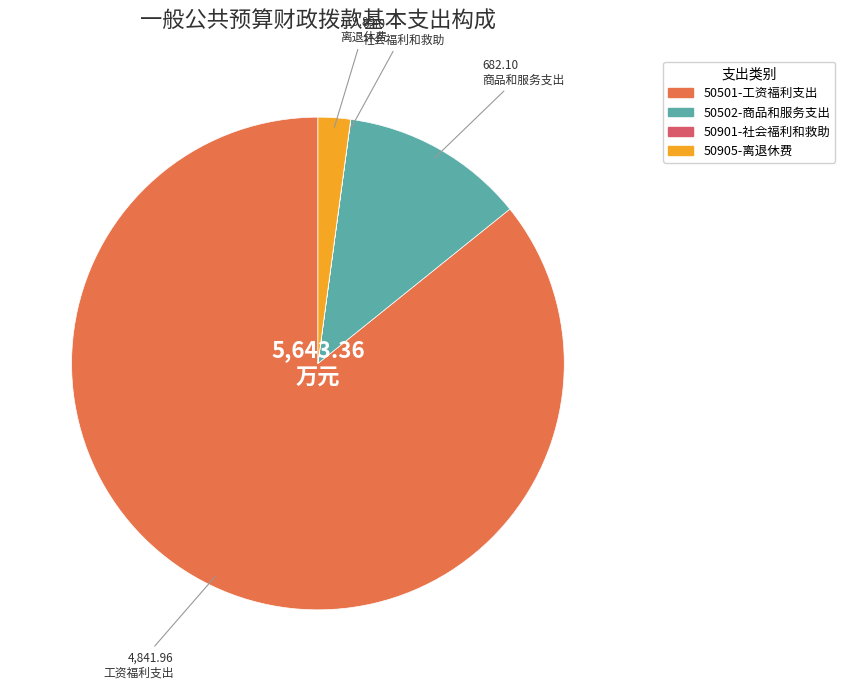

What is the majority slice?

50501-工资福利支出